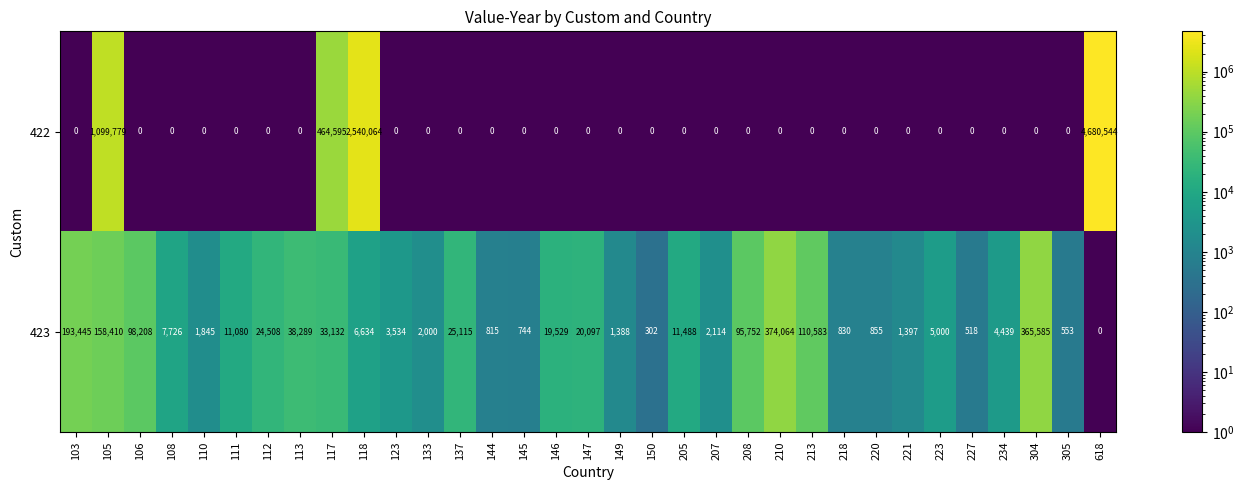

Which series has the largest range (max minus min)?

422